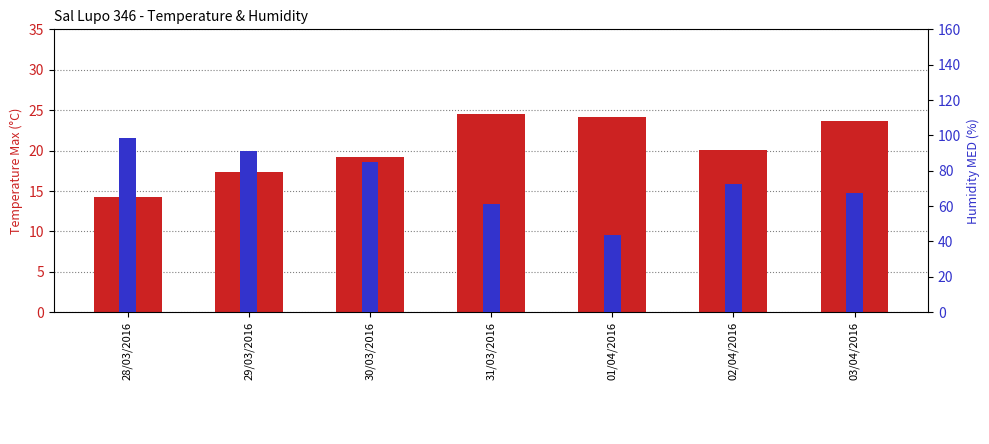

True or false: Humidity MED (%) has a value of 90.9 at 29/03/2016.

True